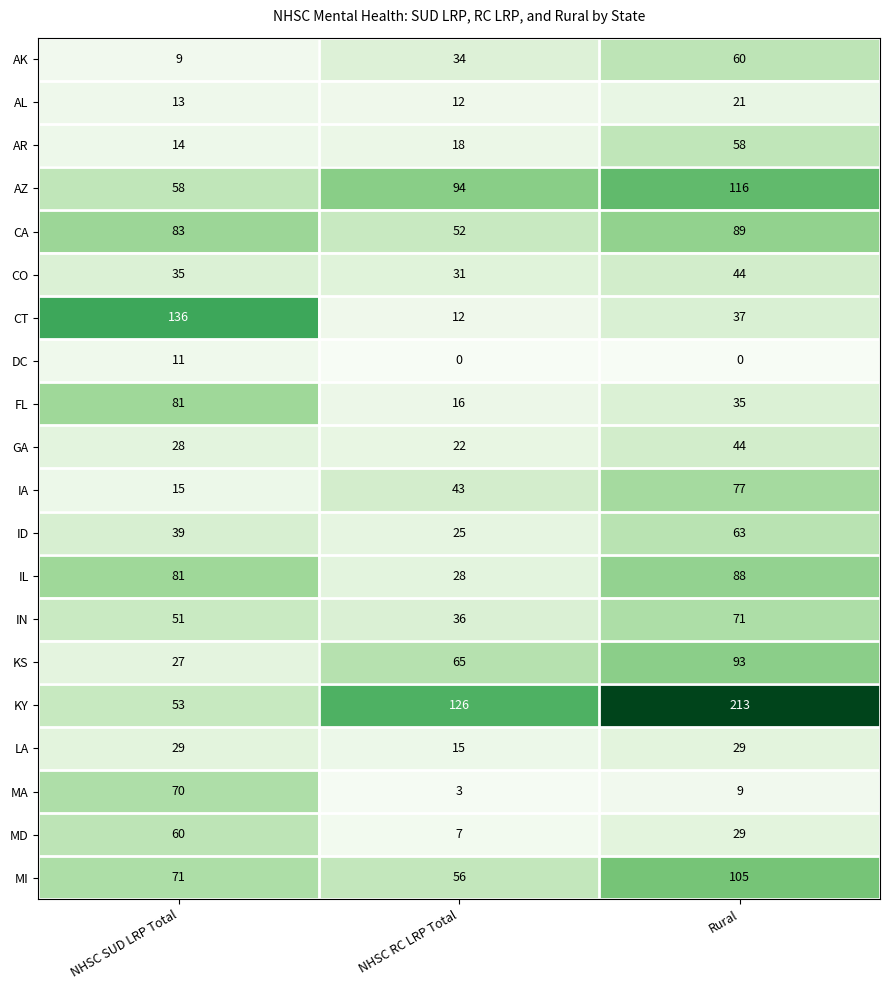

What value does the AR series have at Rural, to the nearest 5?

60